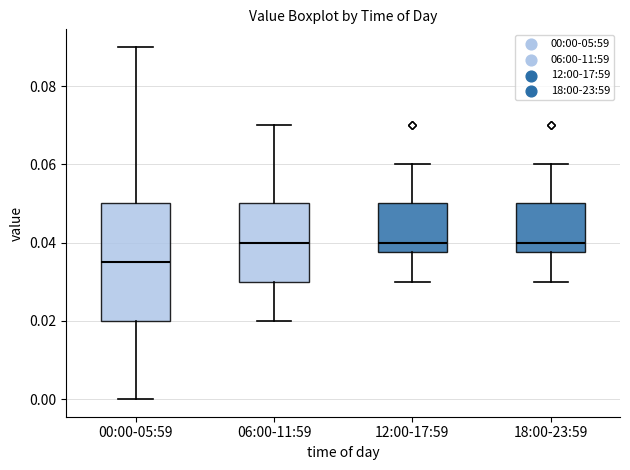

Comparing the boxes themselves (not the whiskers), which one is the tallest?

00:00-05:59